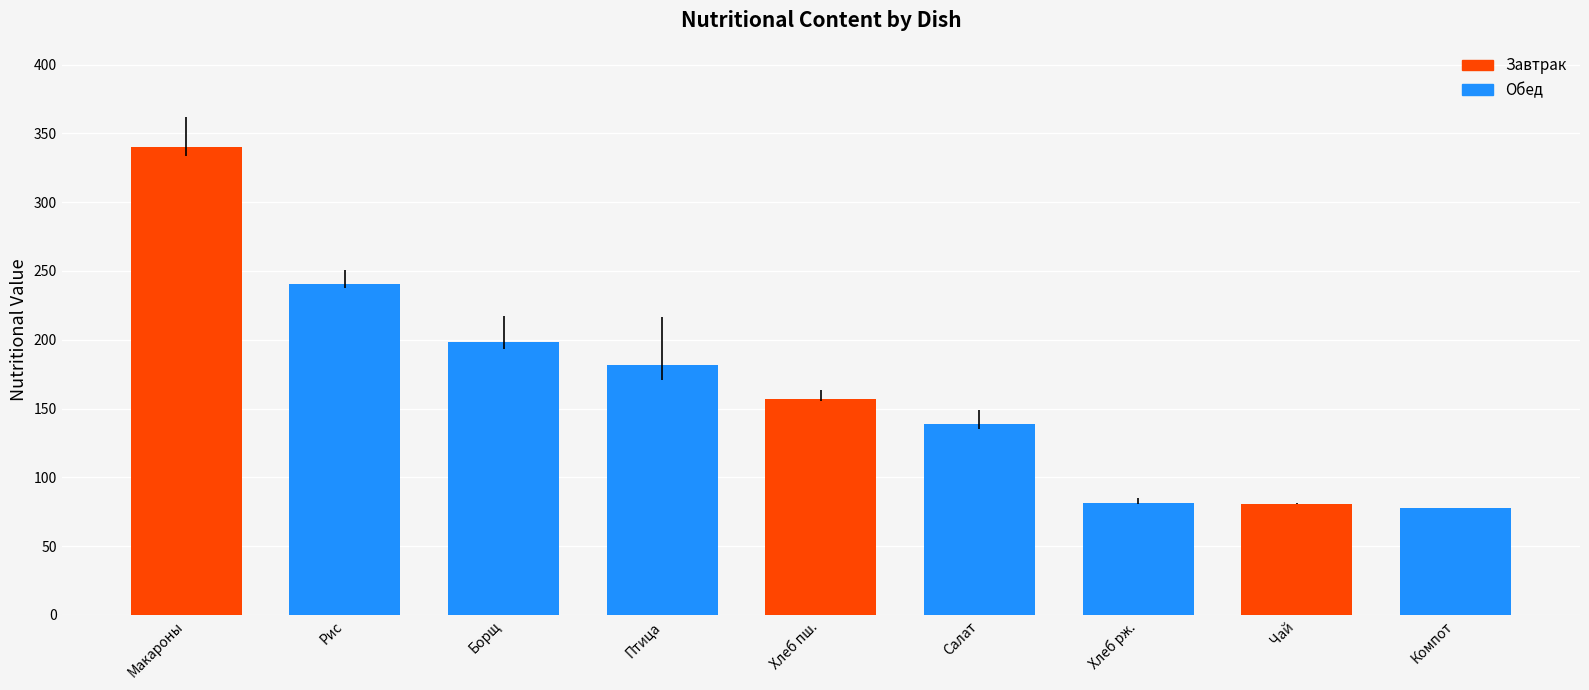

What is the minimum value shown in the chart?

77.4